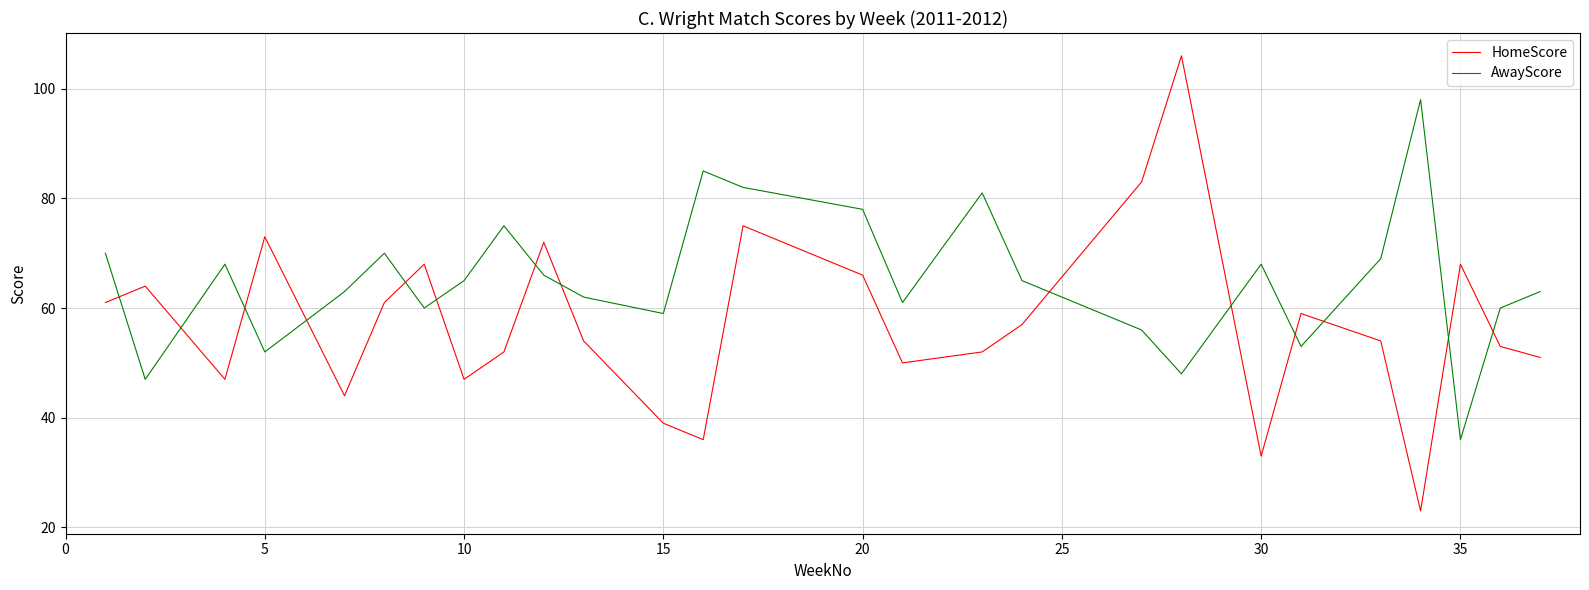

Rank the series by their maximum value, from highest to lowest.

HomeScore, AwayScore